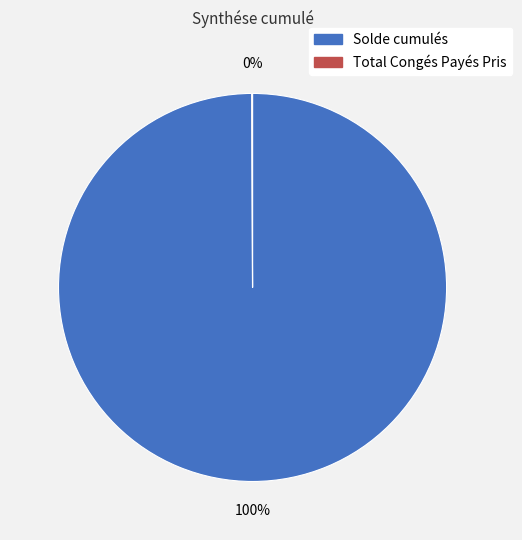

To the nearest percent, what is the difference between the largest and smallest slice percentages?

100%